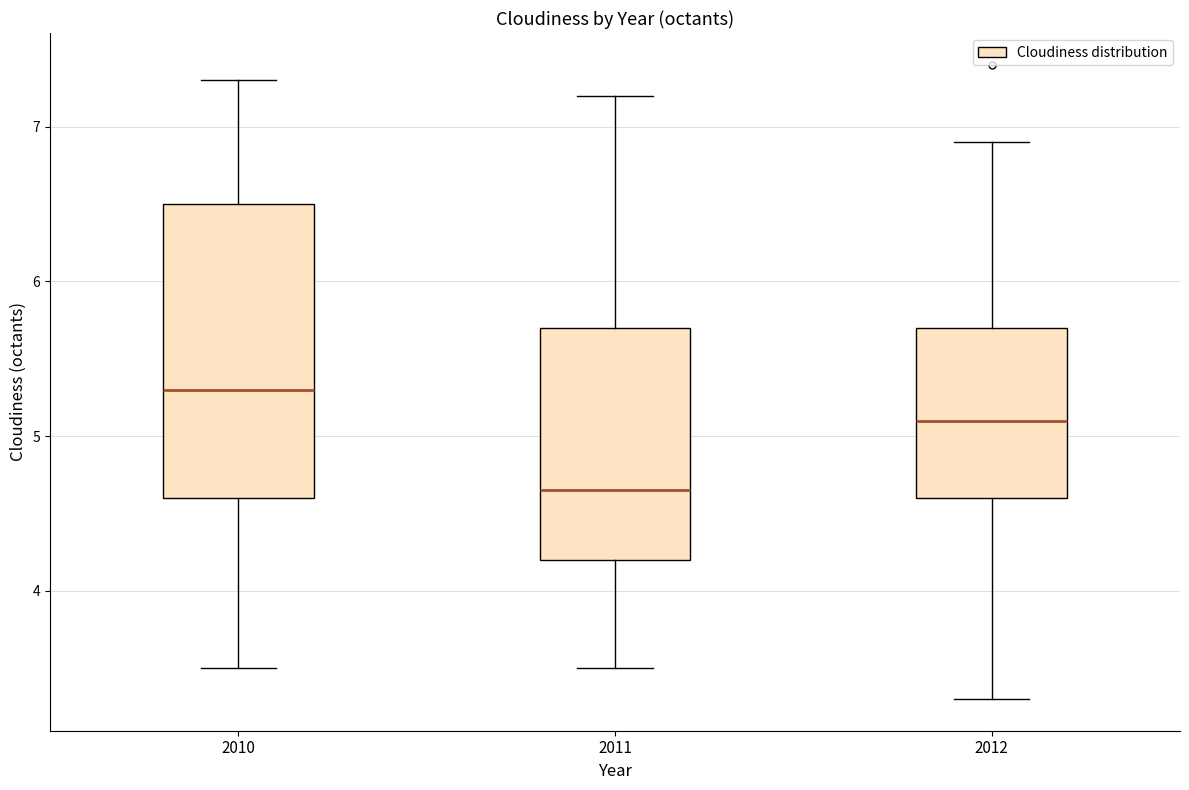

Comparing the boxes themselves (not the whiskers), which one is the tallest?

2010